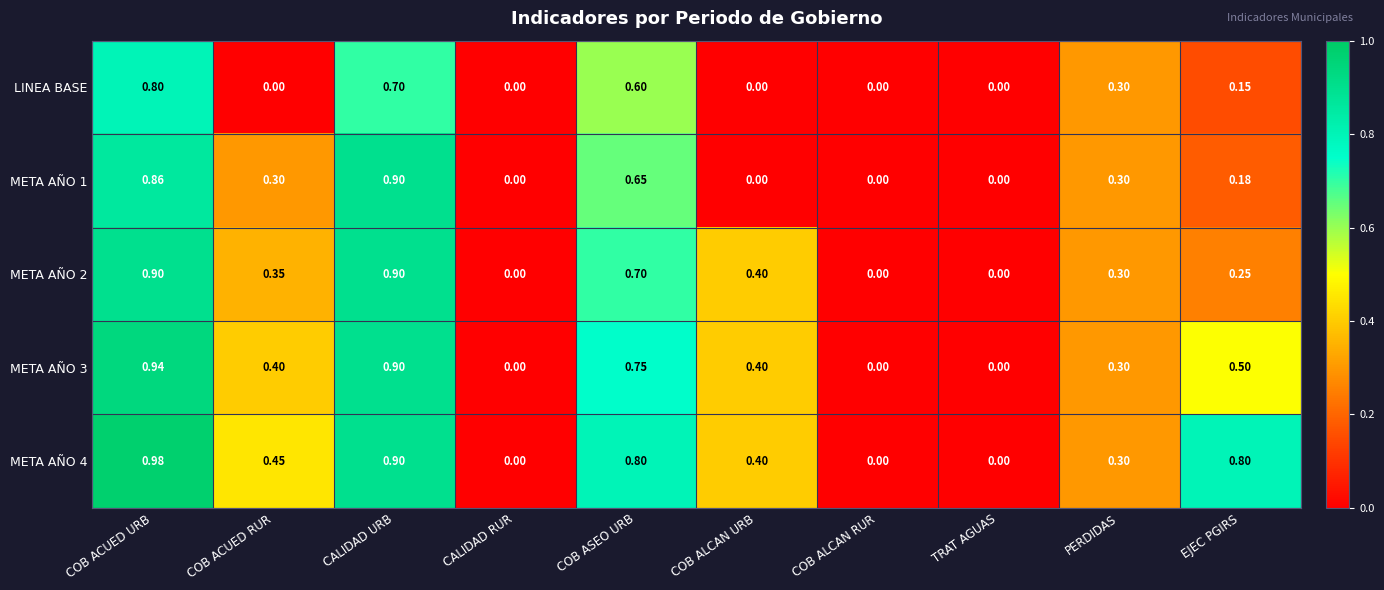

Which series changed the most between COB ACUED RUR and CALIDAD URB?

LINEA BASE